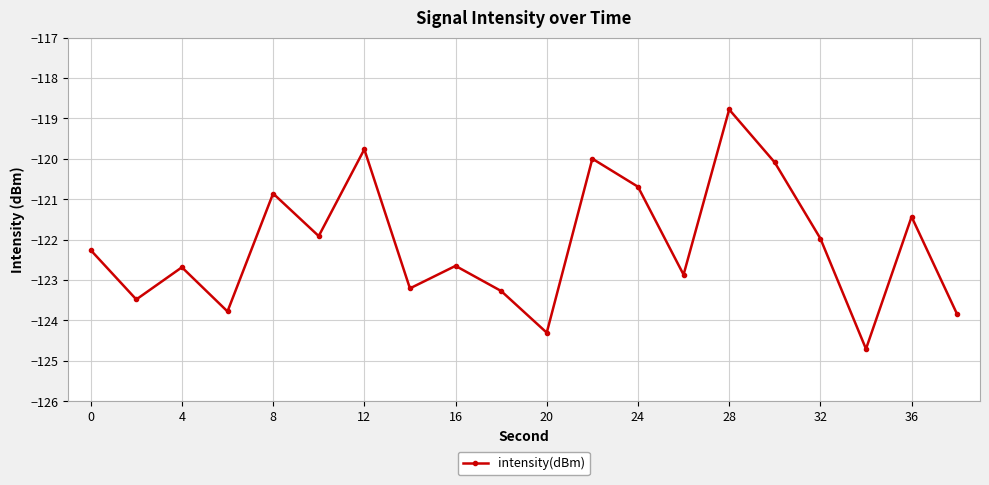

How many points are lower than both their immediate neighbors (excluding endpoints)?

7